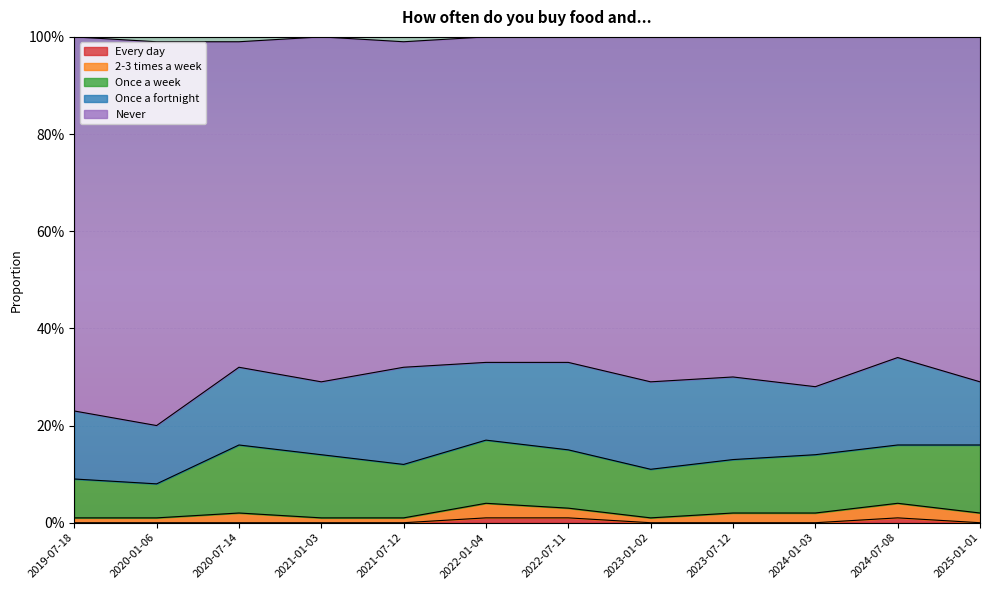

Where is Once a week nearest to the value 0?

2020-01-06